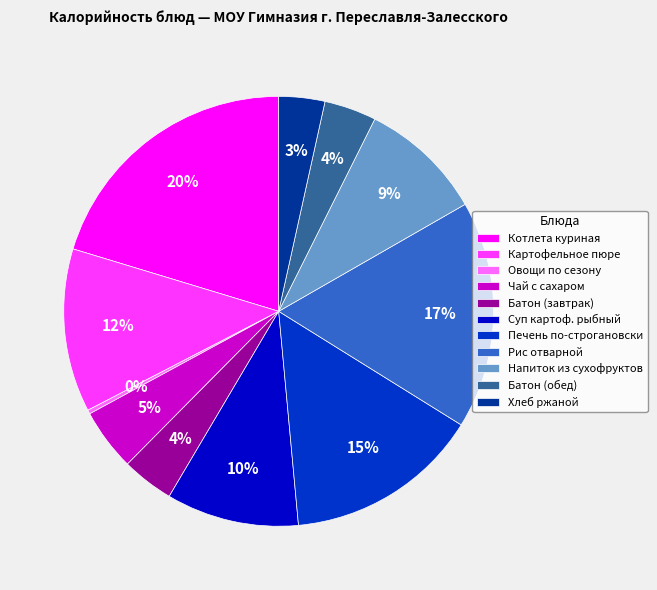

True or false: Батон (обед) accounts for 11% of the total.

False